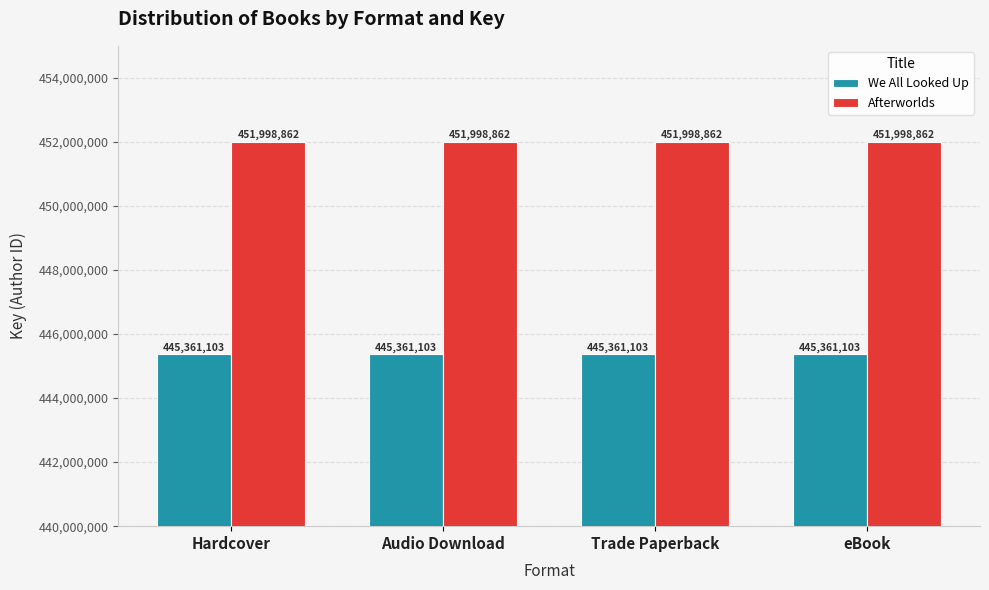

How many bars are there in each group?

2